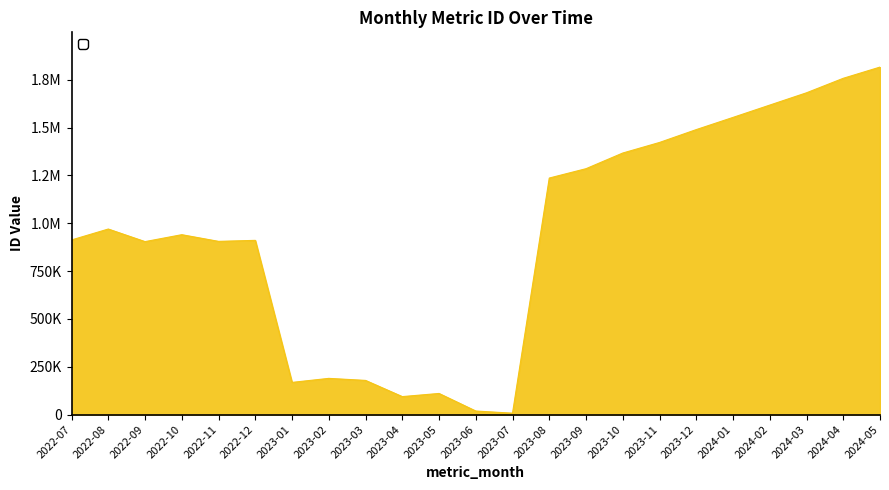

What position from the left is 2024-03?

21